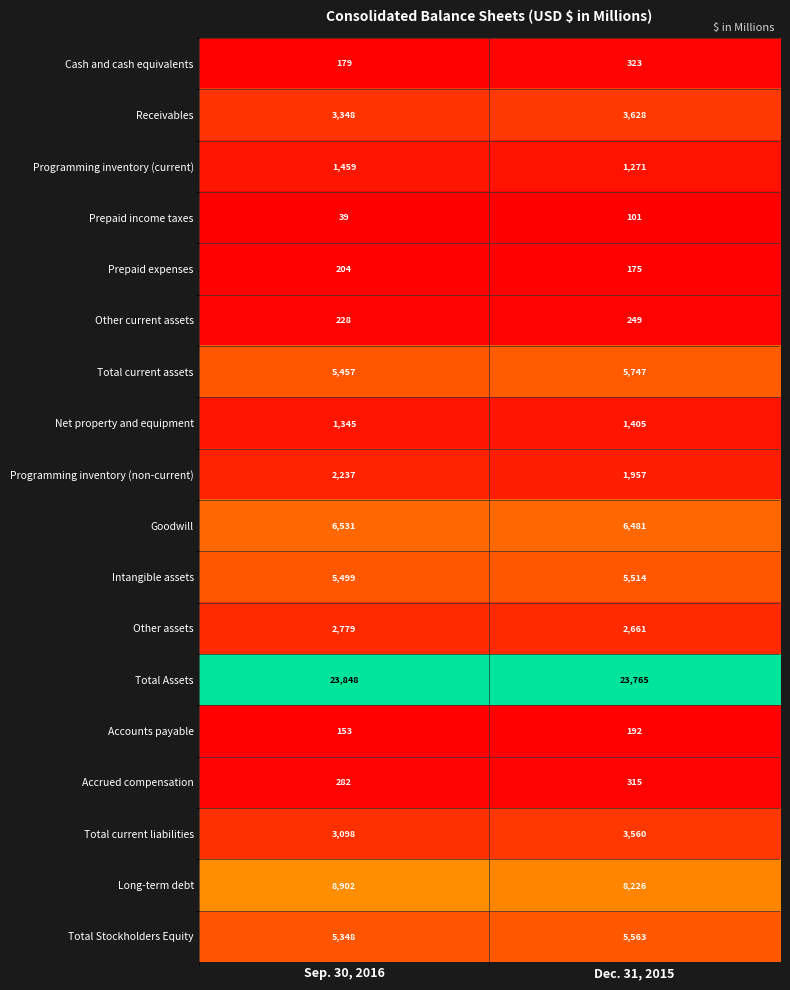

What is the sum of all Long-term debt values?

17128